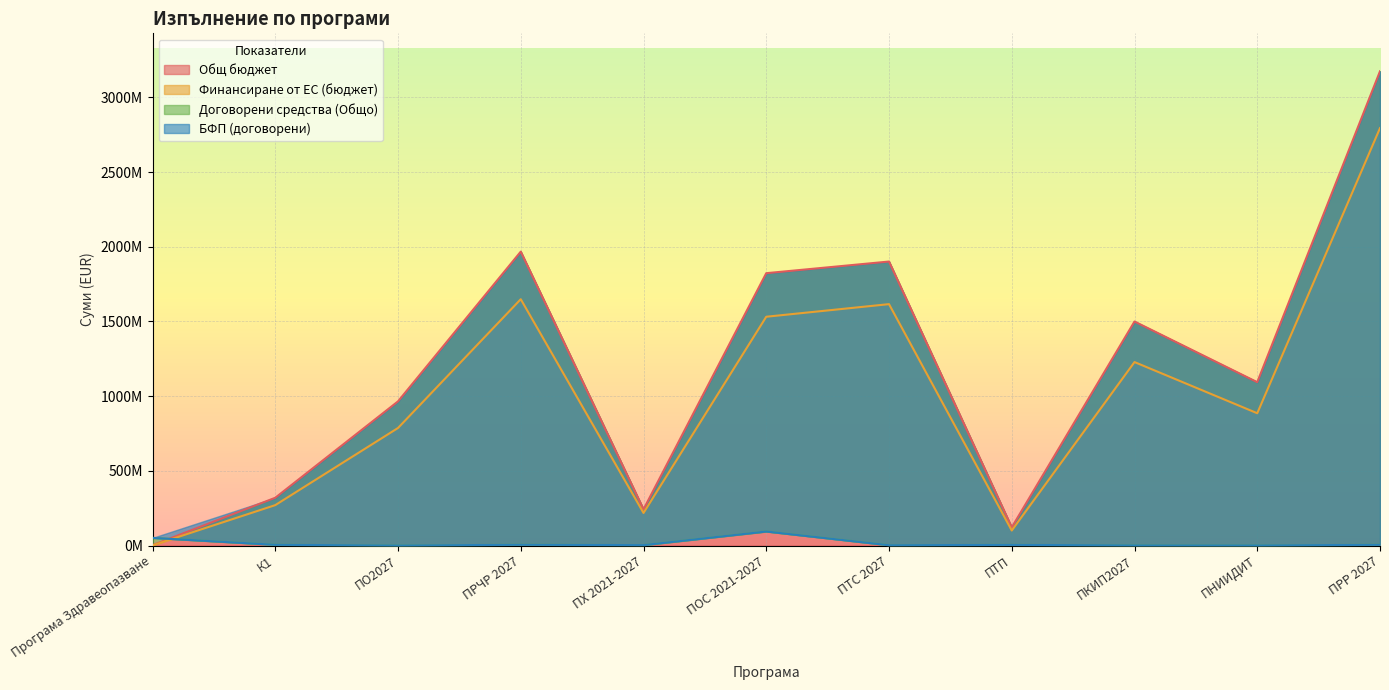

True or false: Договорени средства (Общо) and Финансиране от ЕС (бюджет) cross at least once.

True